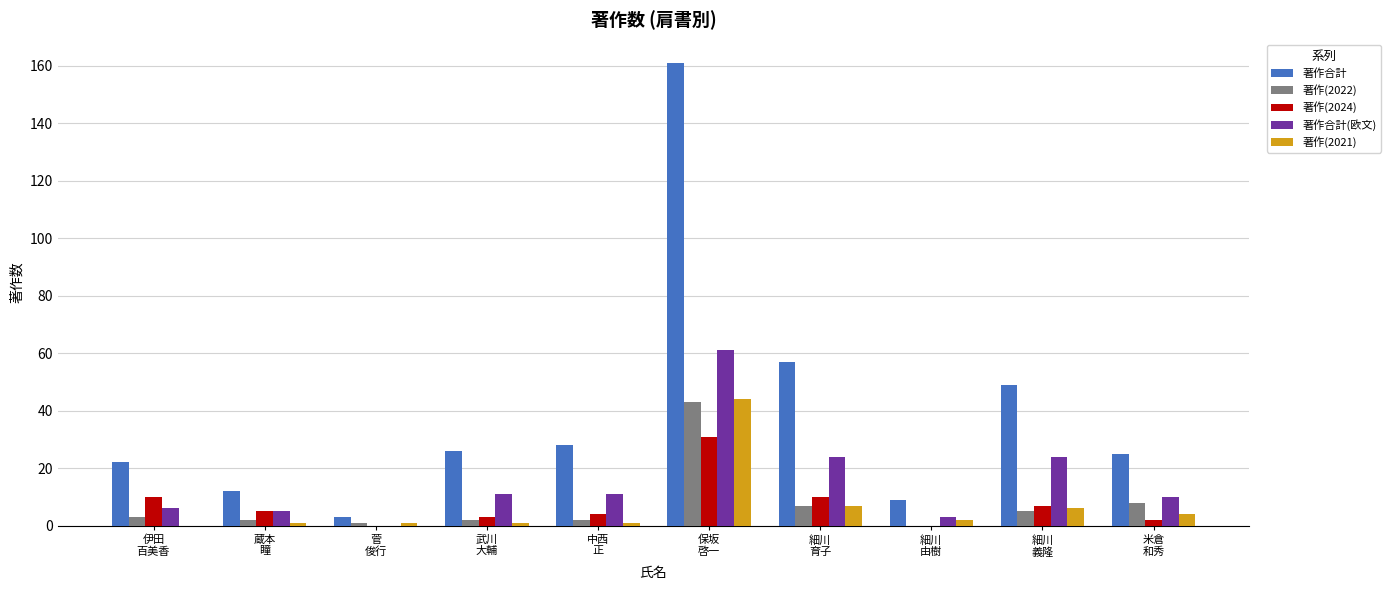

Is it true that 著作(2021) equals 76 at 保坂
啓一?

False